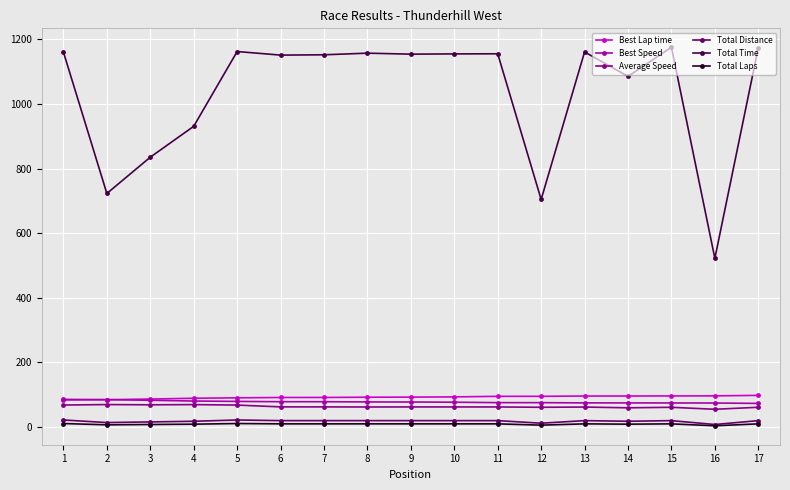

Is the value of Total Time at 15 greater than the value of Total Laps at 7?

Yes